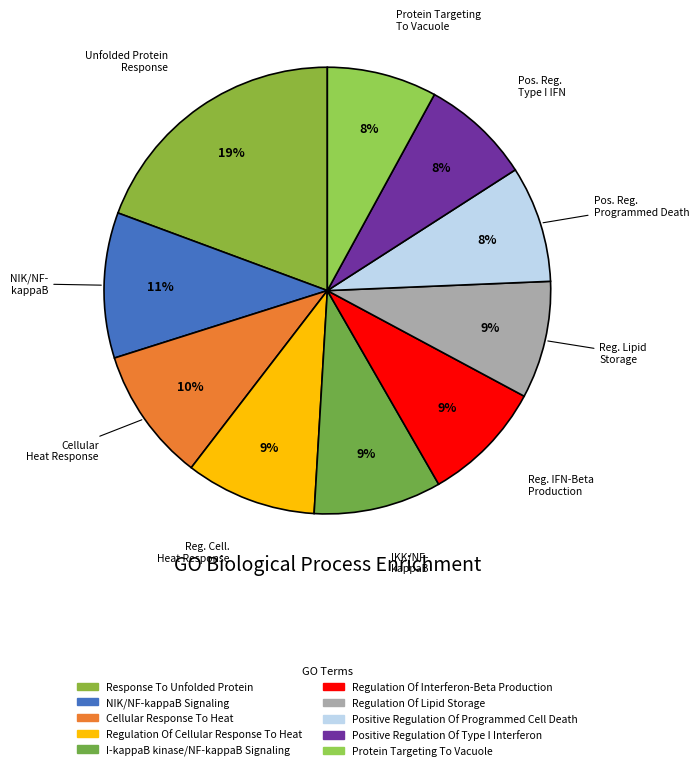

Is the sum of NIK/NF-kappaB Signaling and Positive Regulation Of Programmed Cell Death greater than half?

No